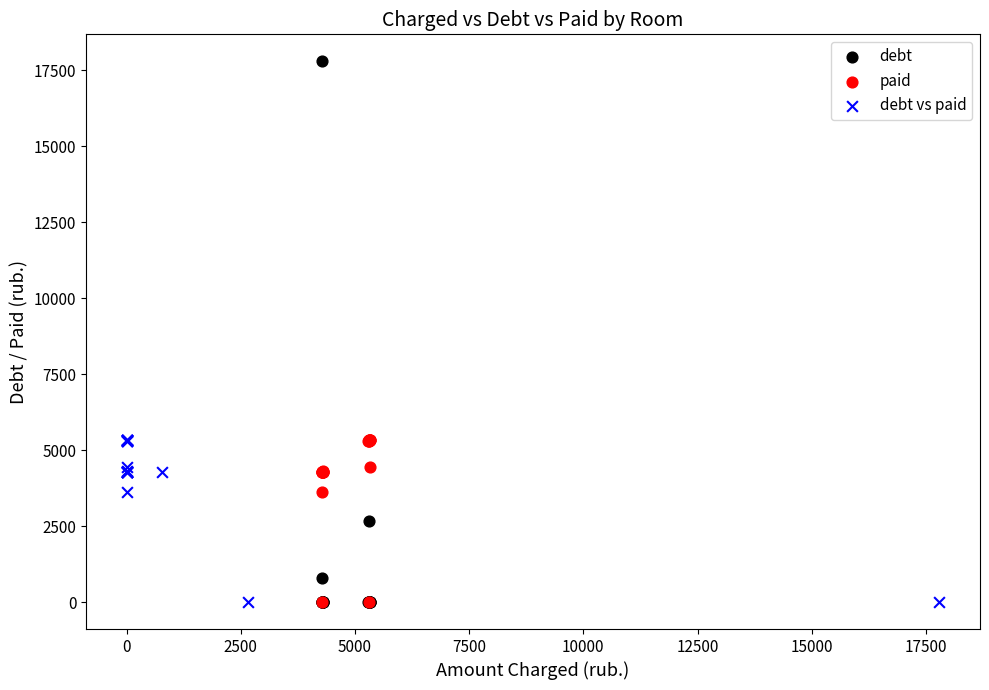

What are all the series names shown in the legend?

debt, paid, debt vs paid